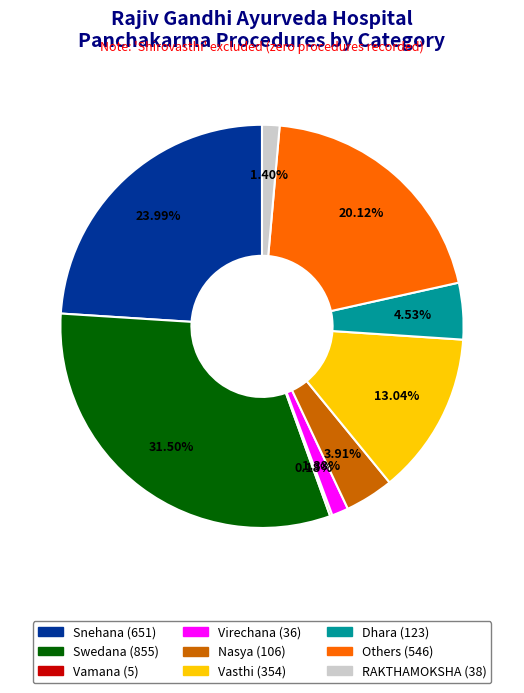

Is there any slice that represents more than half of the pie?

No